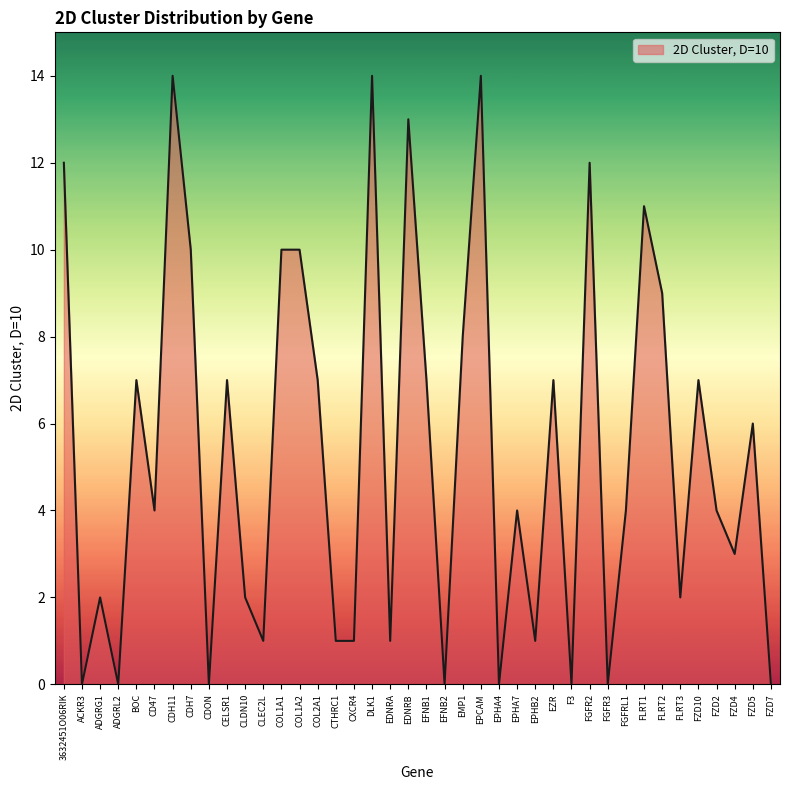

What is the difference between the maximum and minimum values?

14